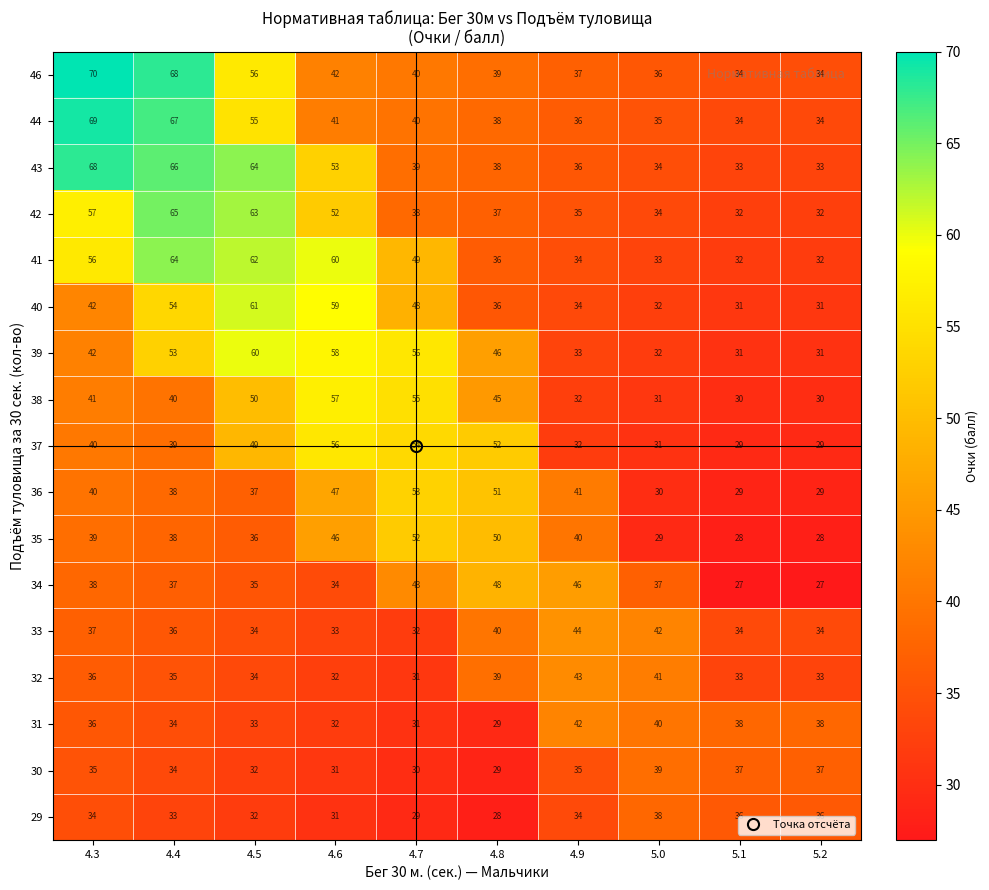

Rank the series by their maximum value, from highest to lowest.

46, 44, 43, 42, 41, 40, 39, 38, 37, 36, 35, 34, 33, 32, 31, 30, 29